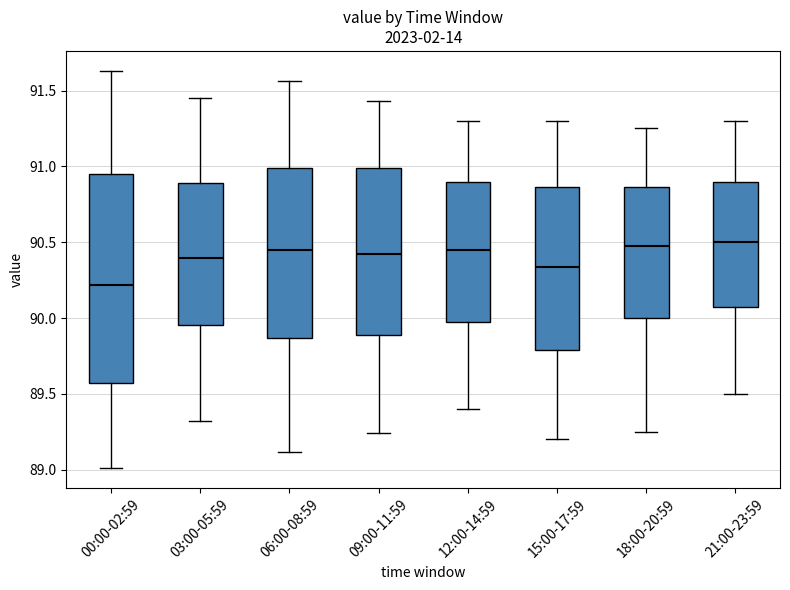

Reading left to right, read every box against the y-axis: the position of its median line, the range the box covers, and the ends of its whiskers. The values are not printed on the chart, so give them approximately, as read against the axis.

00:00-02:59: median 90.20, box 89.55 to 90.95, whiskers 89.00 to 91.65
03:00-05:59: median 90.40, box 89.95 to 90.90, whiskers 89.30 to 91.45
06:00-08:59: median 90.45, box 89.85 to 91.00, whiskers 89.10 to 91.55
09:00-11:59: median 90.40, box 89.90 to 91.00, whiskers 89.25 to 91.45
12:00-14:59: median 90.45, box 90.00 to 90.90, whiskers 89.40 to 91.30
15:00-17:59: median 90.35, box 89.80 to 90.85, whiskers 89.20 to 91.30
18:00-20:59: median 90.50, box 90.00 to 90.85, whiskers 89.25 to 91.25
21:00-23:59: median 90.50, box 90.10 to 90.90, whiskers 89.50 to 91.30